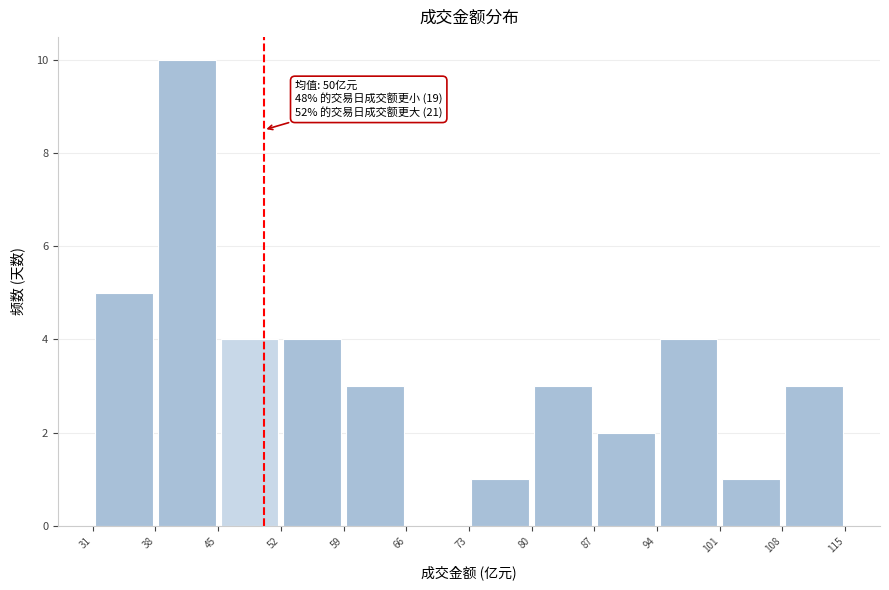

Over which range of the x-axis is the bar tallest?

38 to 45